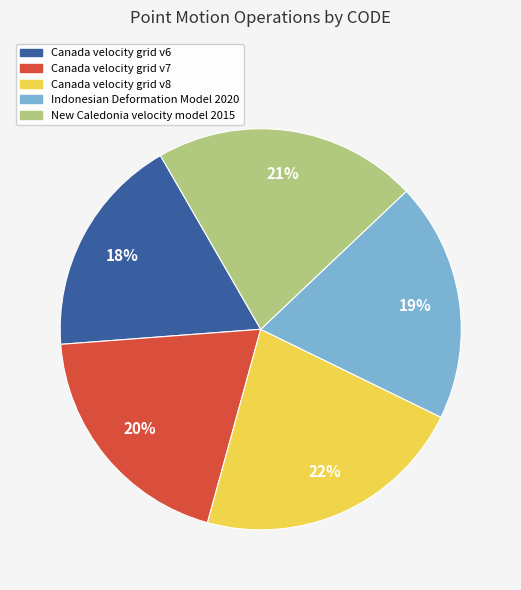

Which category has the biggest portion of the pie?

Canada velocity grid v8